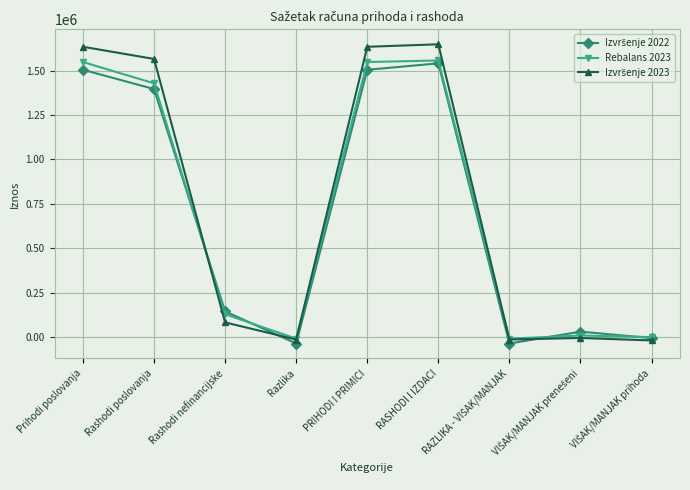

At how many categories does at least one series exceed 1292973?

4